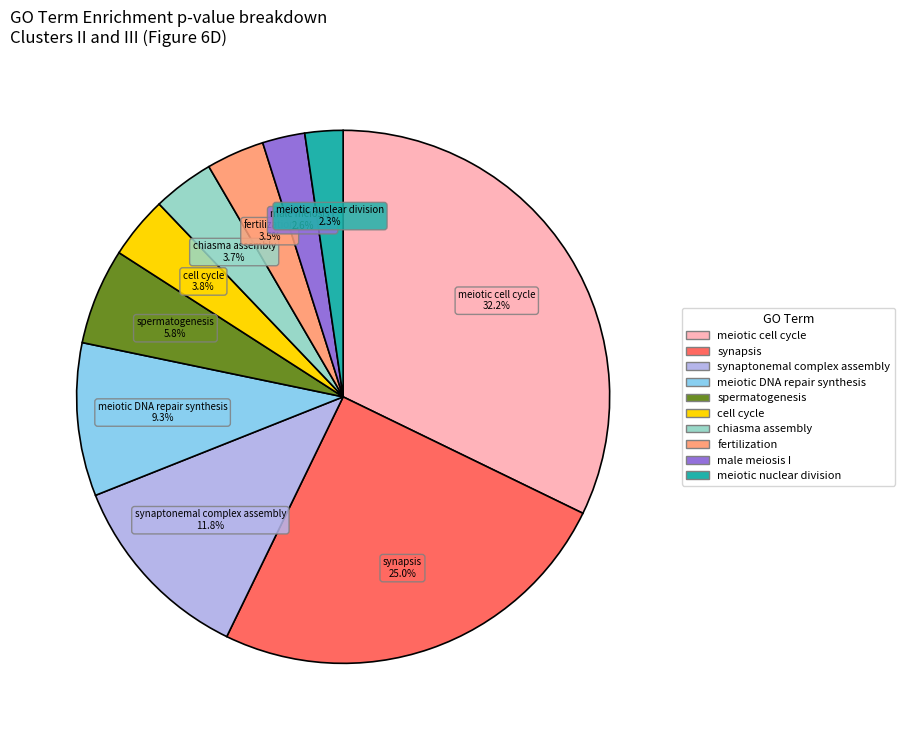

Combined, what portion of the pie is male meiosis I and meiotic cell cycle?

34.8%